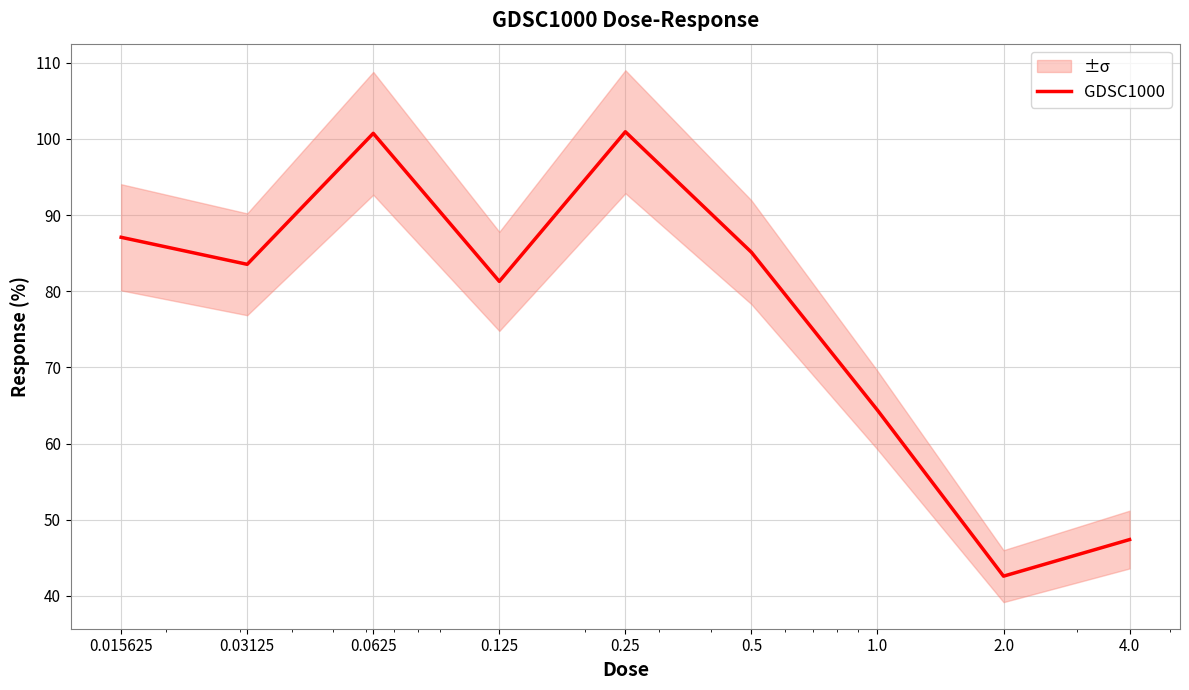

How many values exceed 83?

5